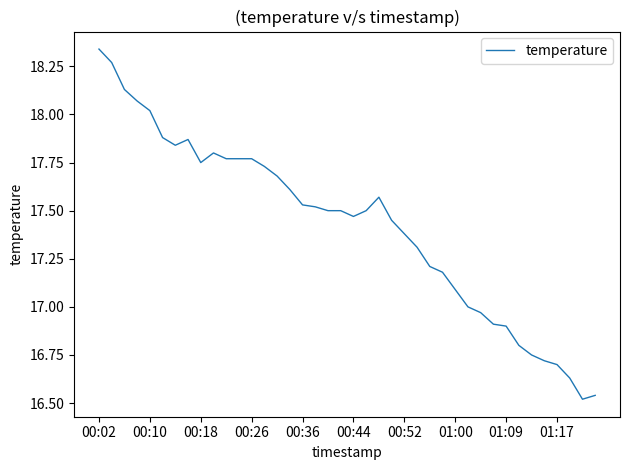

How many lines are shown in the chart?

1